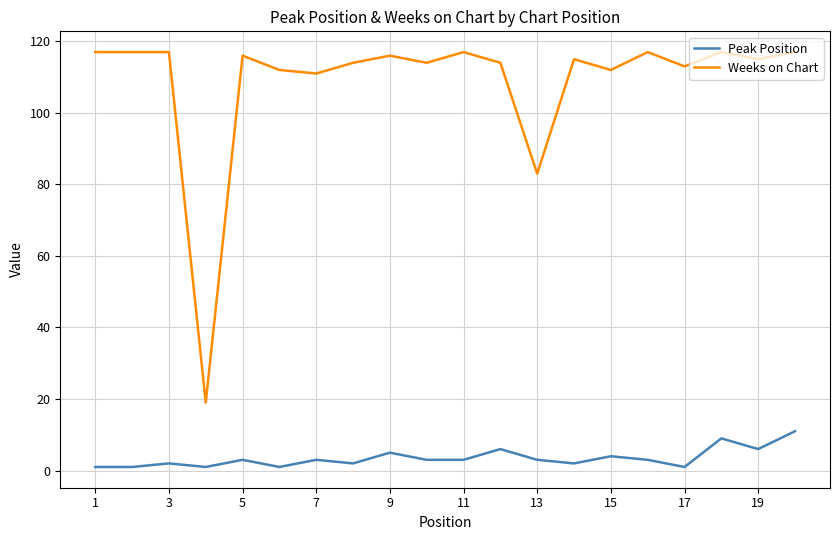

Which series has the widest spread of values?

Weeks on Chart